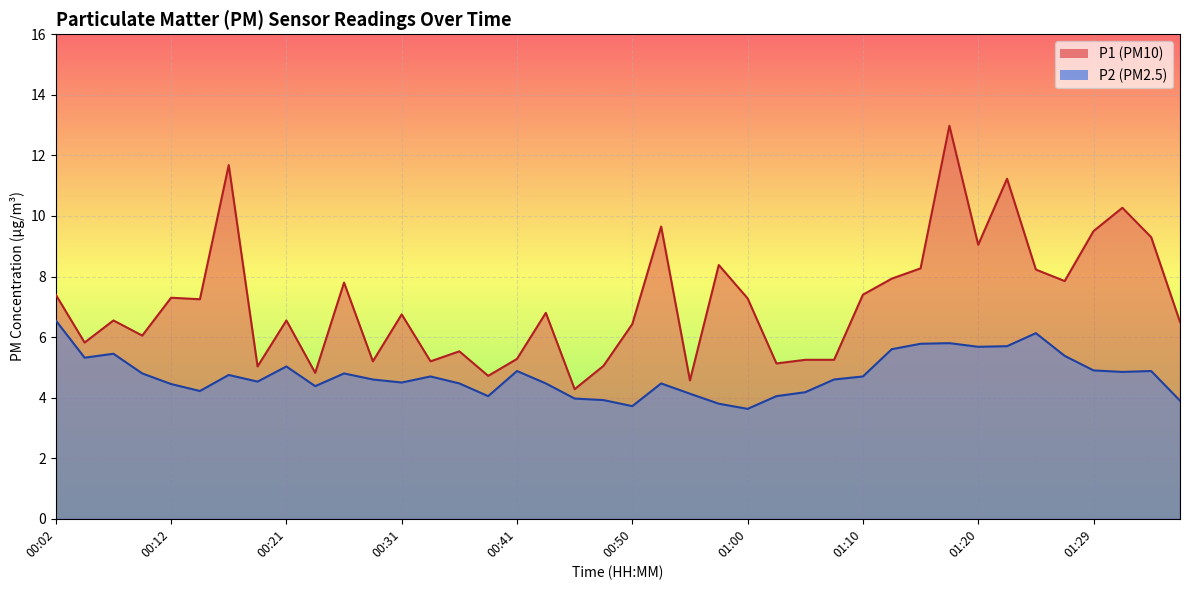

Is the value of P1 at 00:04 greater than the value of P2 at 00:24?

Yes